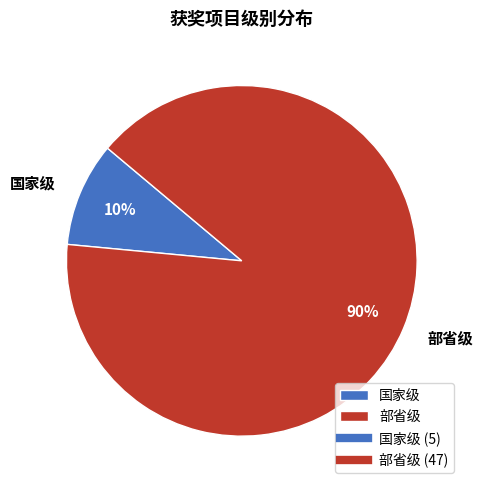

How many segments does this pie chart have?

2